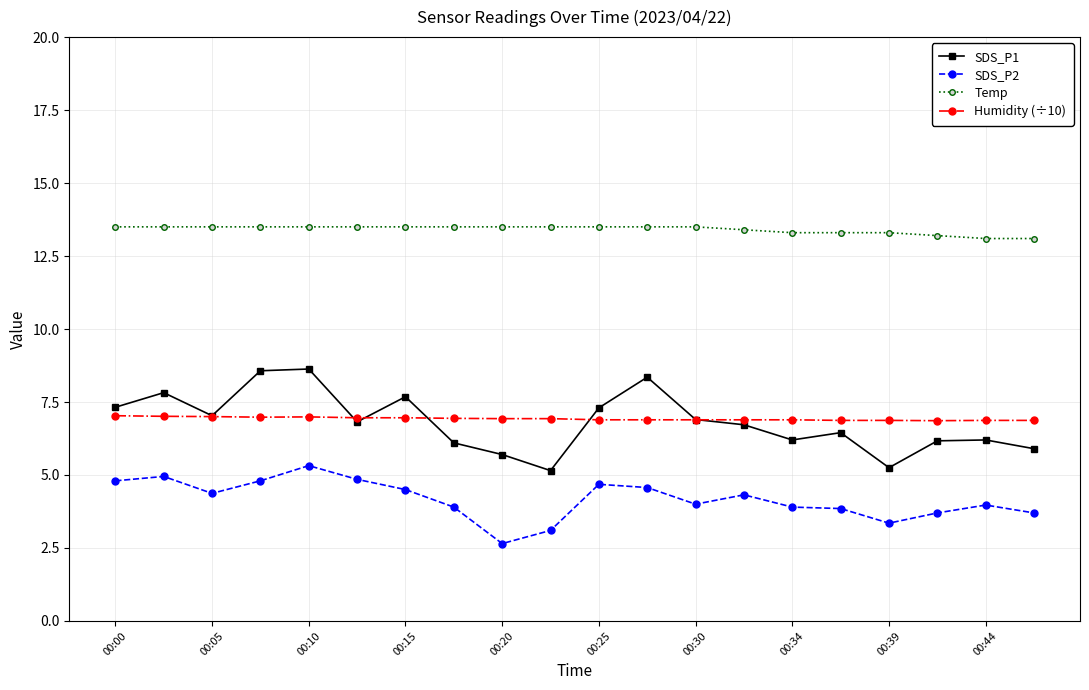

True or false: Humidity (÷10) and SDS_P2 intersect in this chart.

False